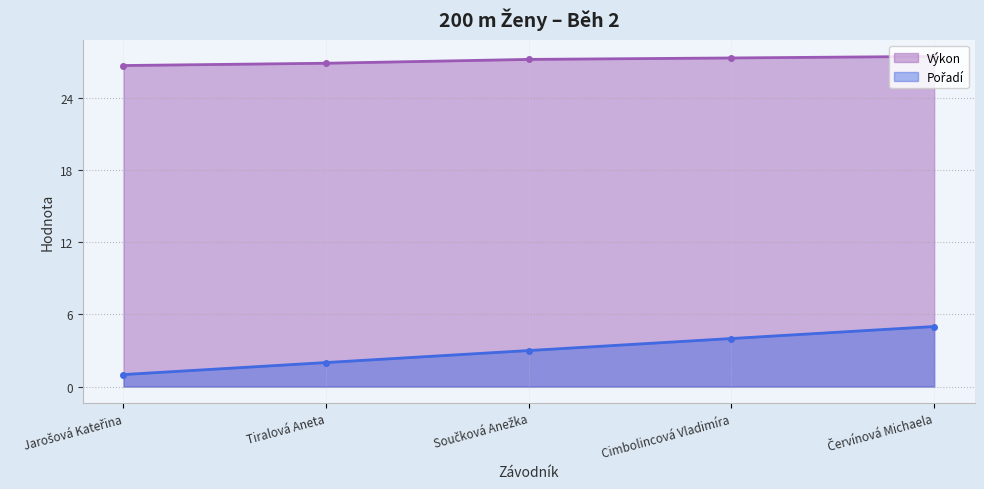

Count the Výkon values in the range 26 to 27.

2